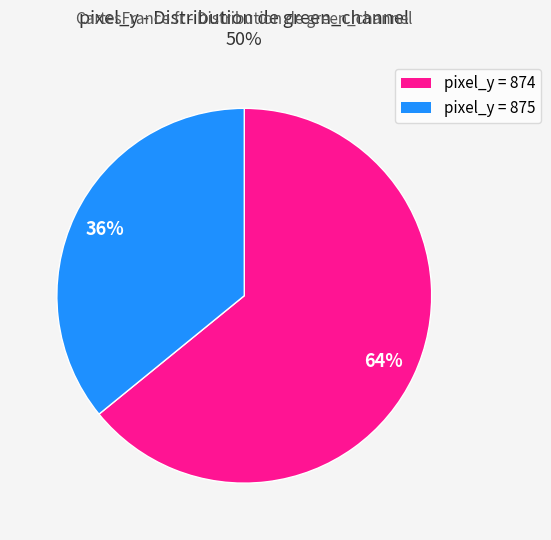

To the nearest percent, what is the difference between the largest and smallest slice percentages?

28%